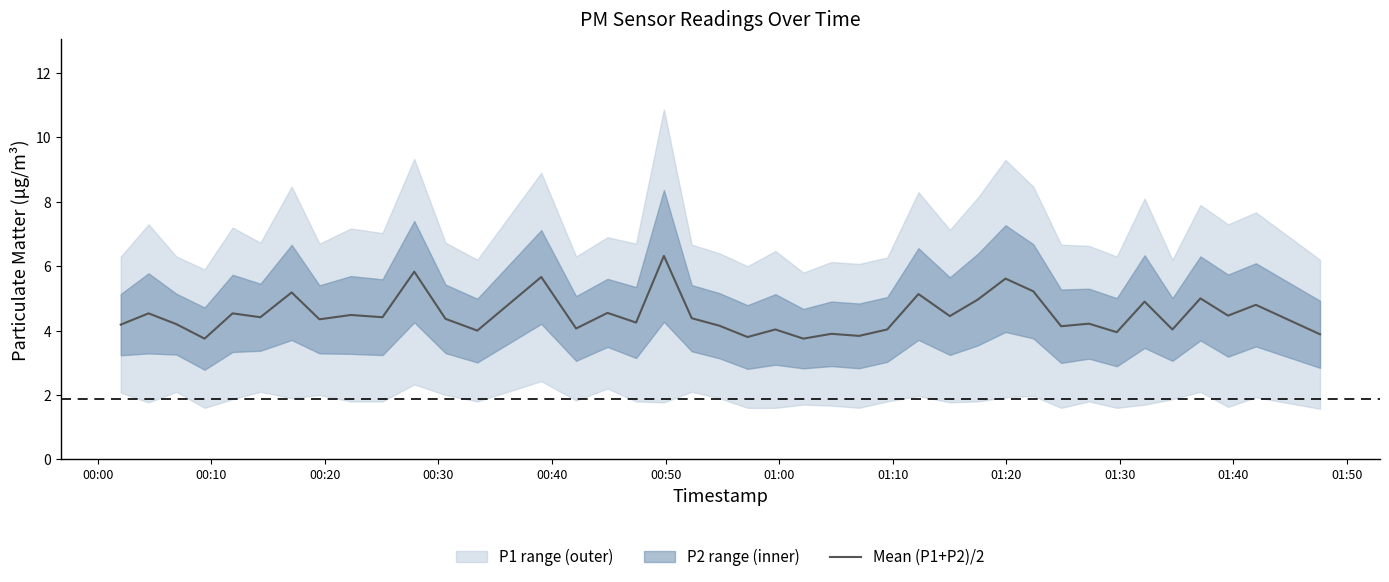

Count the number of categories in the chart.

40